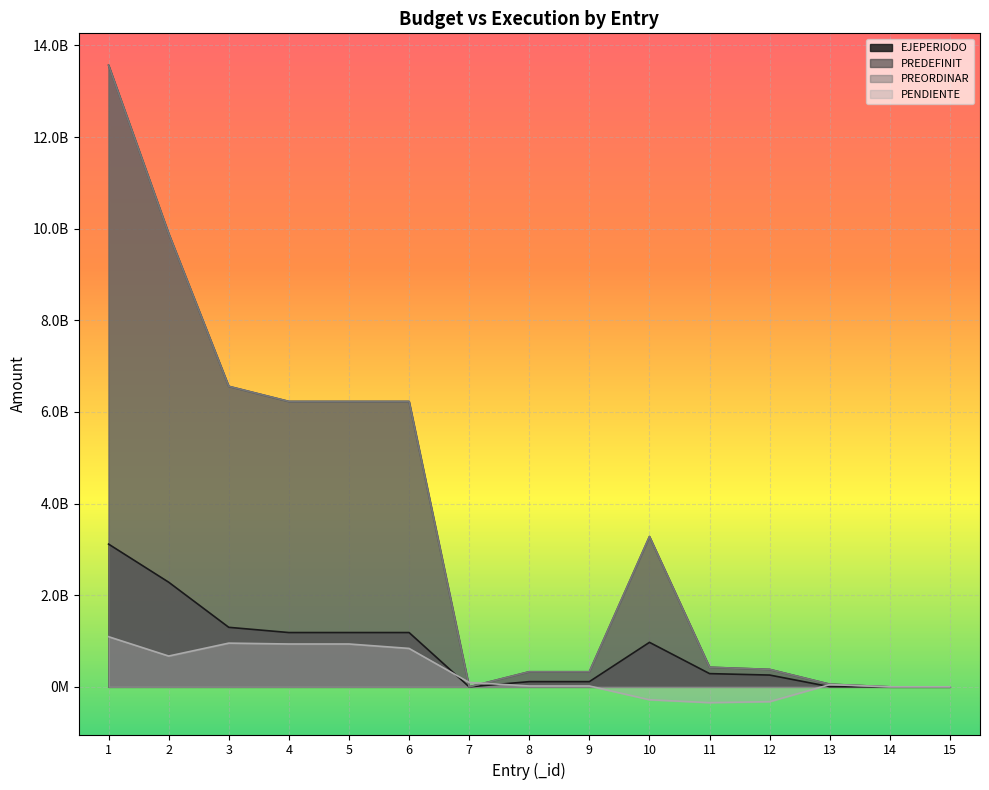

What is the total value across all series at 5?

14580197696.8